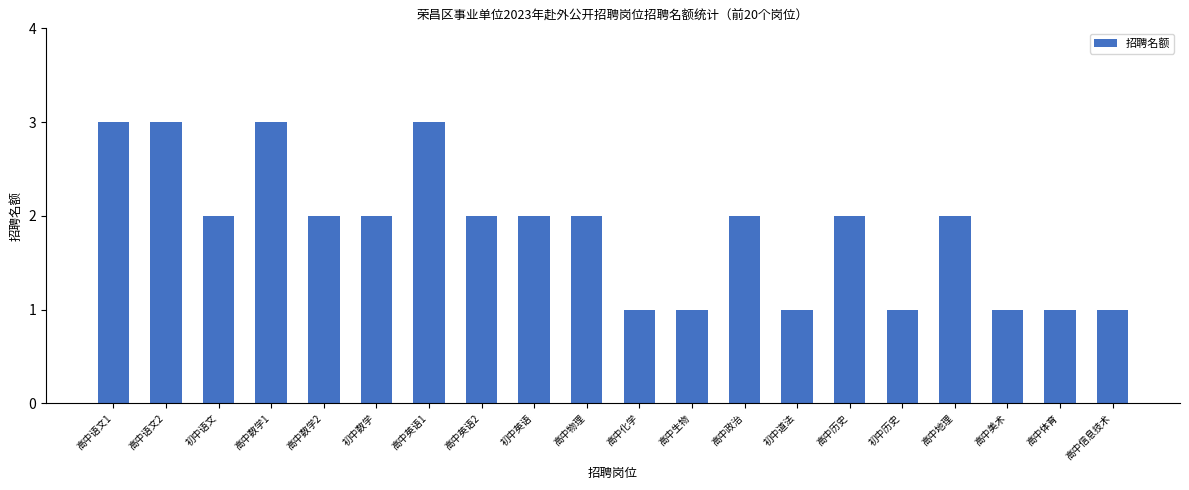

Reading left to right, transcribe all the data shown in this chart.

3	3	2	3	2	2	3	2	2	2	1	1	2	1	2	1	2	1	1	1